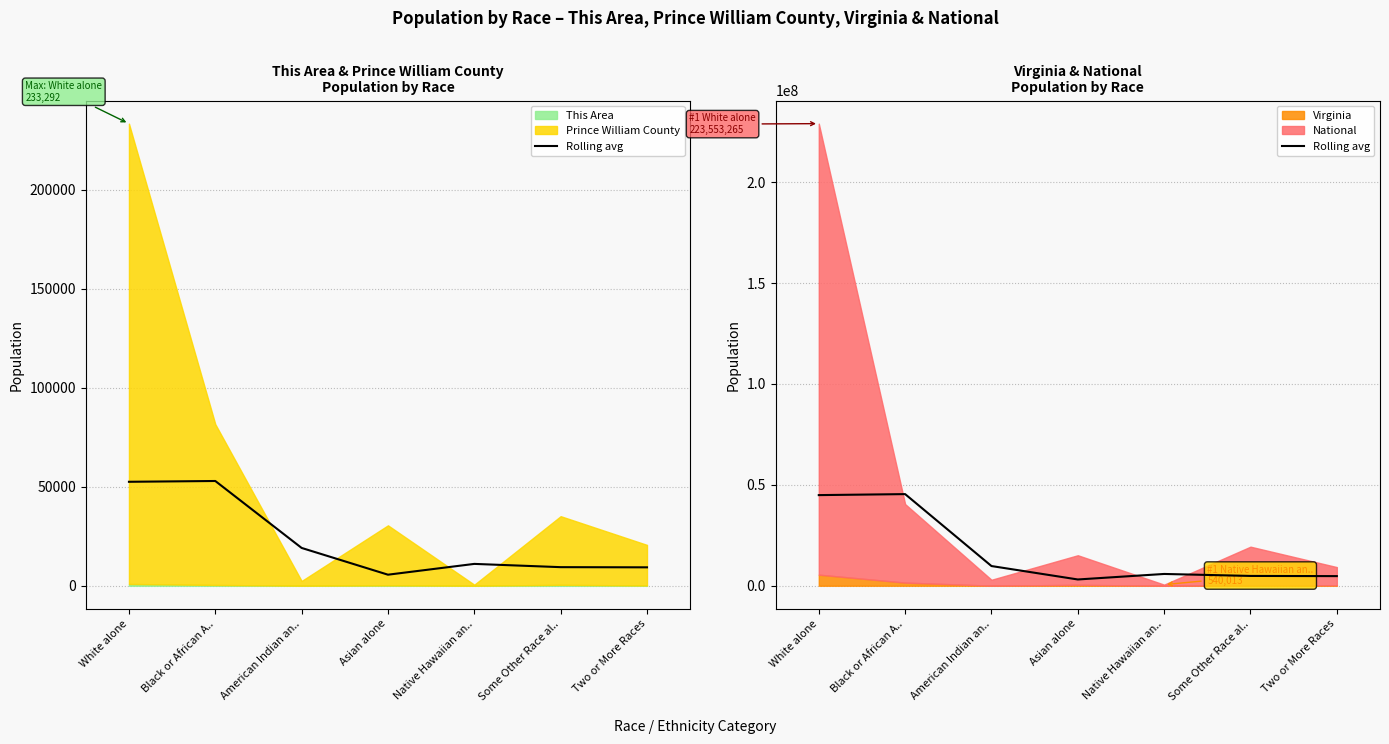

Where is the first local maximum?

Black or African A..